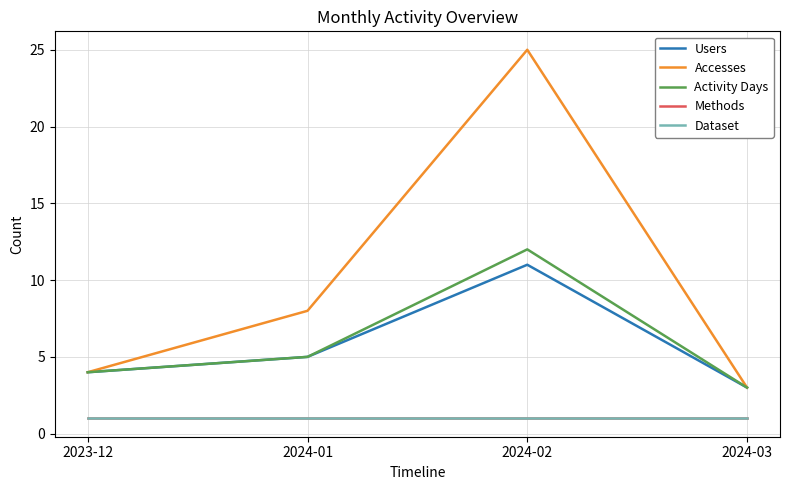

Does the chart have visible grid lines?

Yes